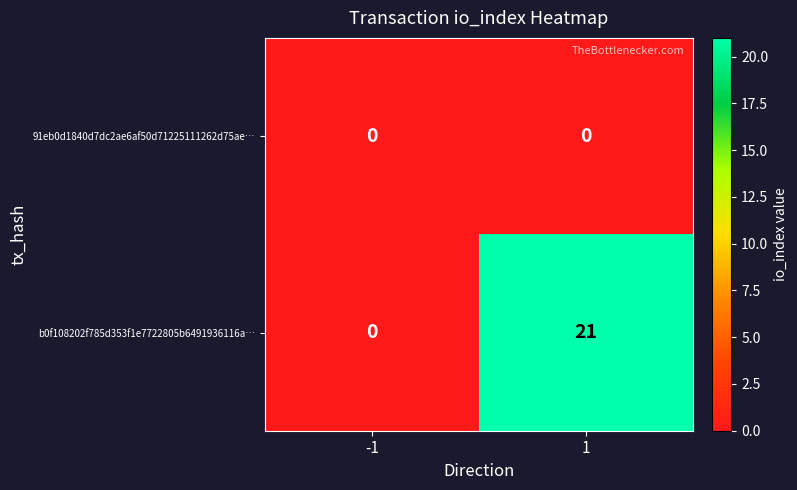

What is the sum of all b0f108202f785d353f1e7722805b6491936116a… values?

21